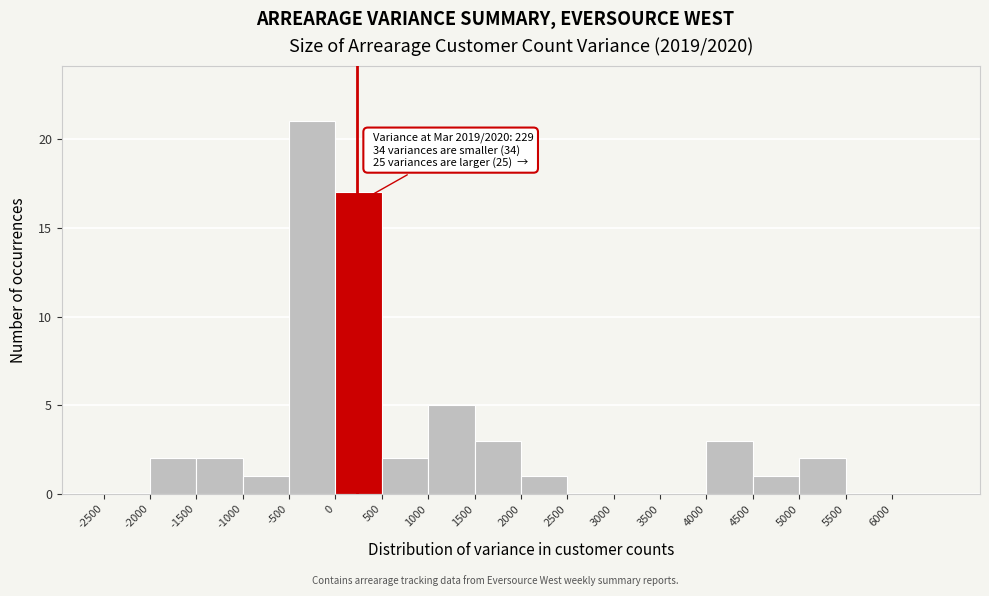

Which range on the x-axis has the tallest bar?

-500 to 0